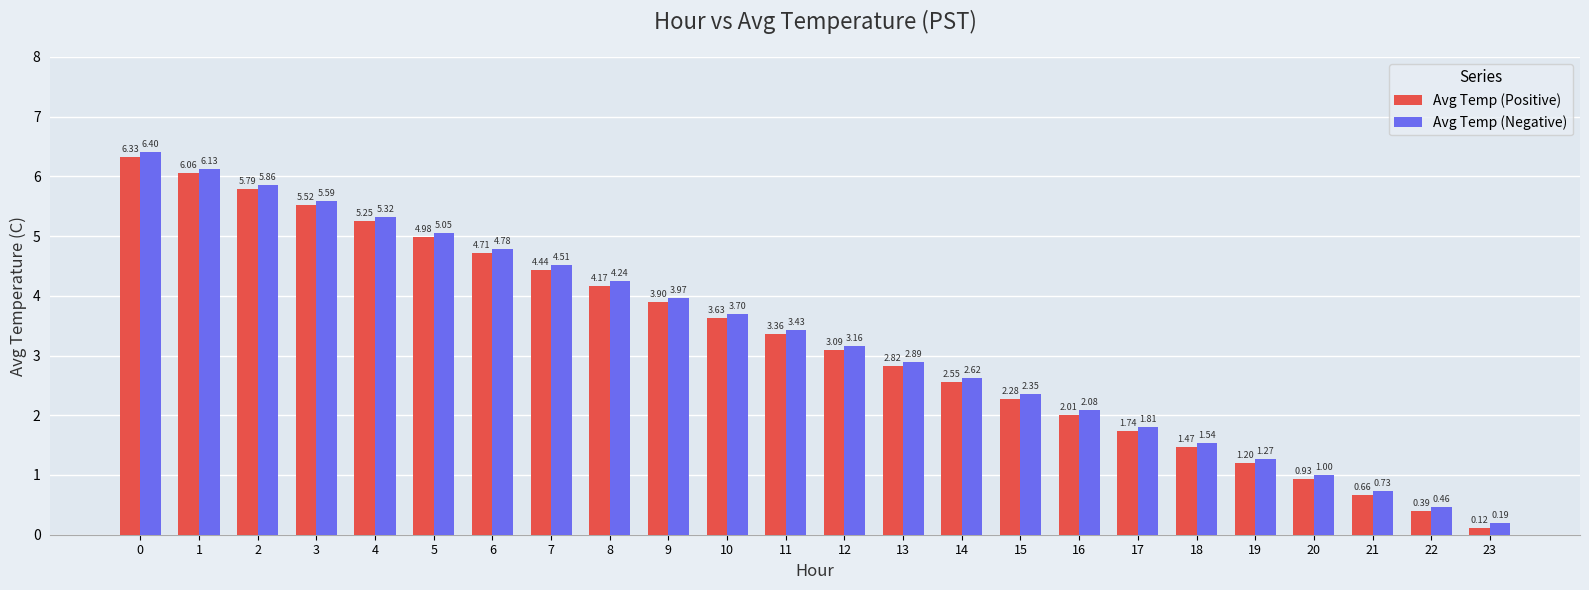

Rank the series by their maximum value, from lowest to highest.

Avg Temp (Positive), Avg Temp (Negative)